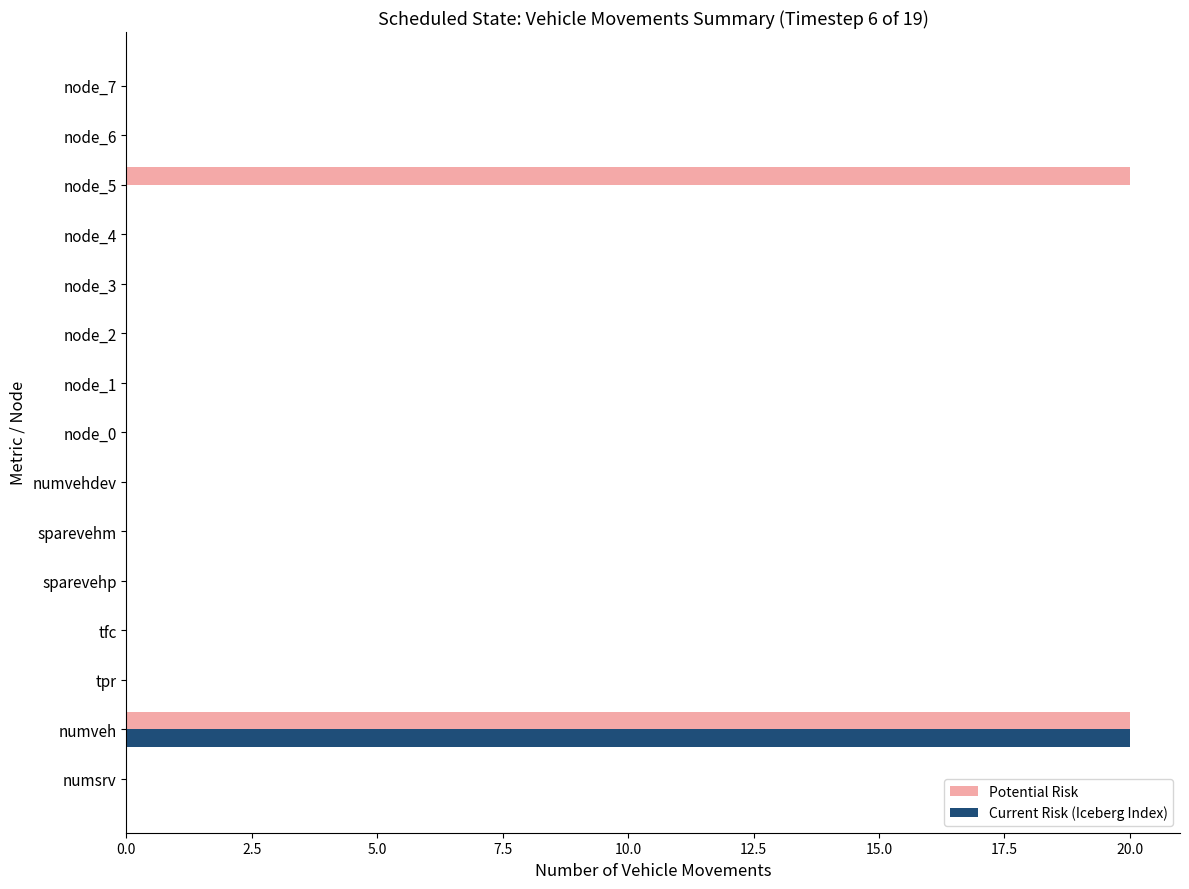

The value of Potential Risk at numvehdev is 13. True or false?

False